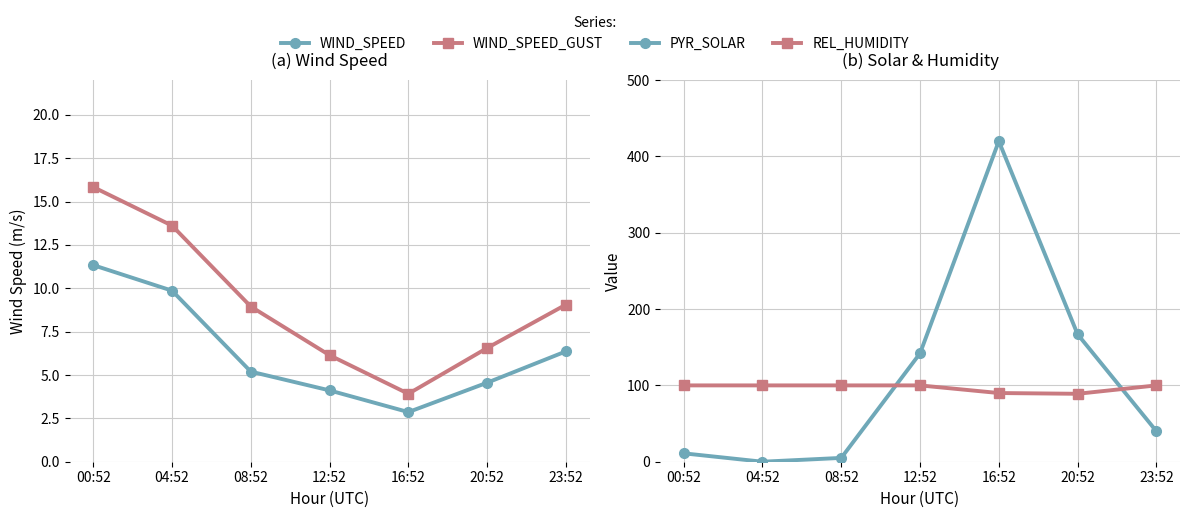

True or false: REL_HUMIDITY and WIND_SPEED intersect in this chart.

False